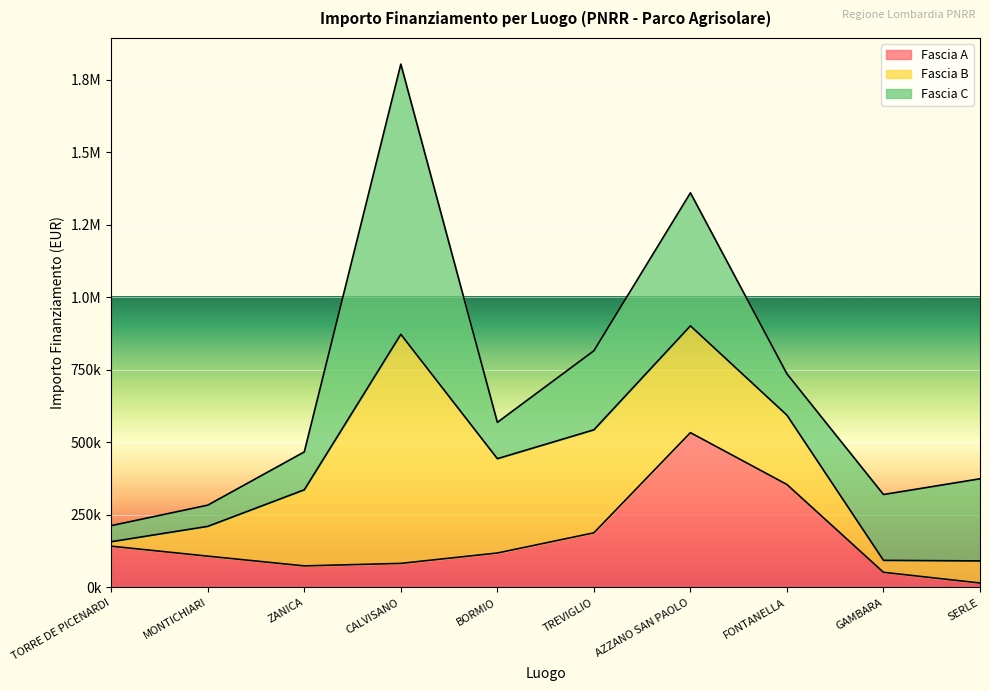

What is the approximate value of Fascia A at FONTANELLA?

354880.0